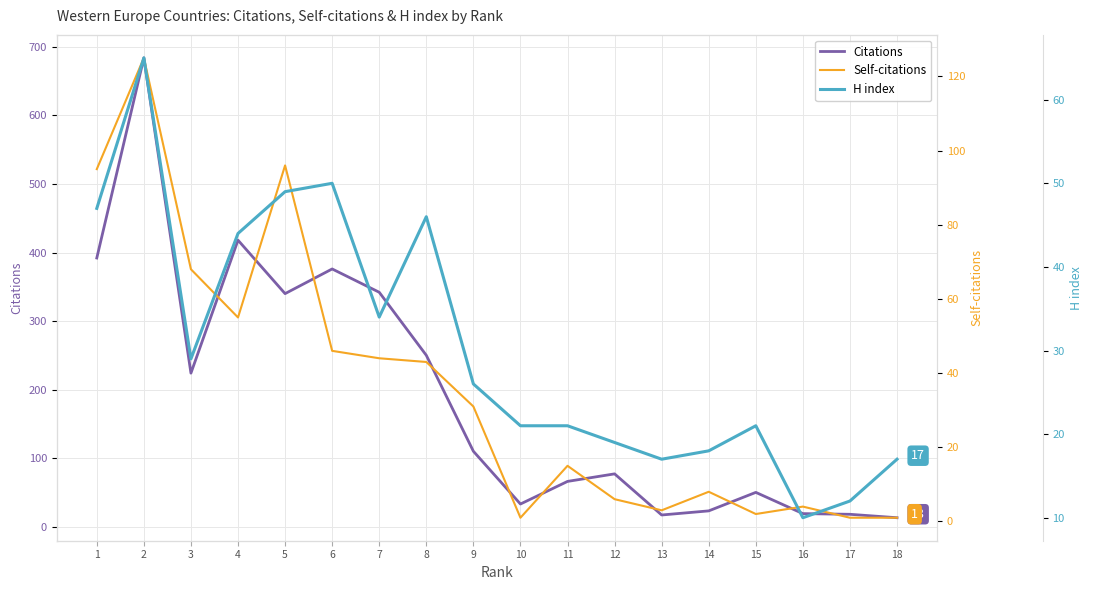

The Self-citations series shows 55 at 4. True or false?

True